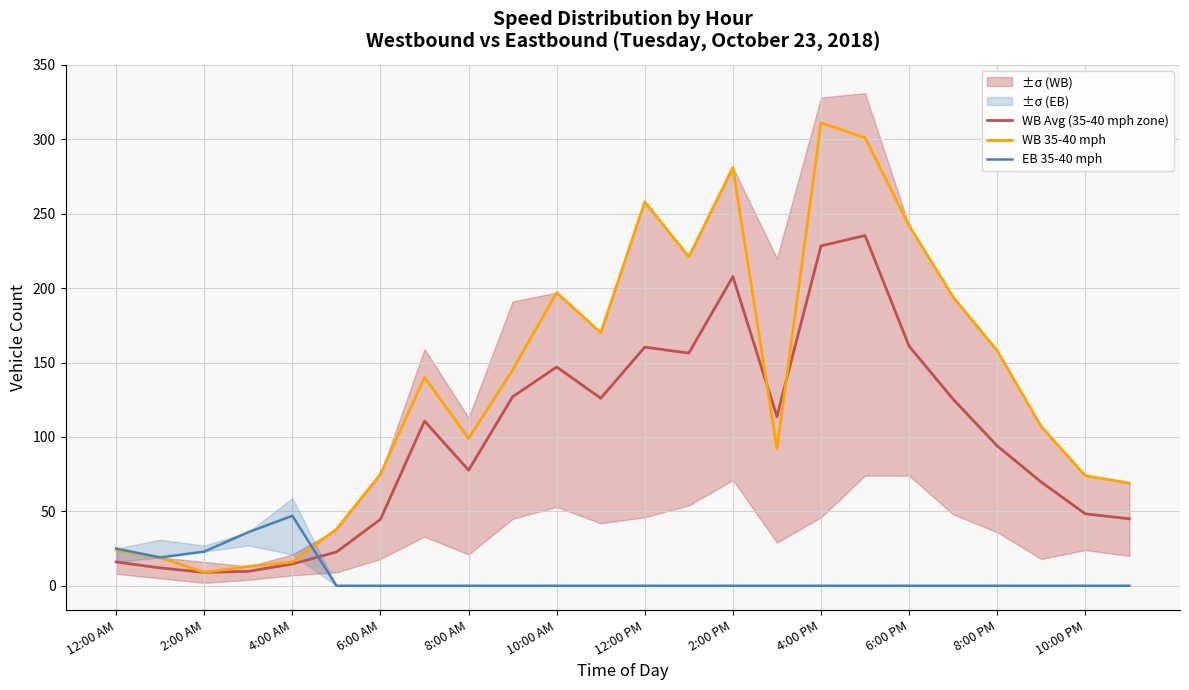

What is the difference between the maximum and minimum values in the WB 35-40 mph series?

302.0